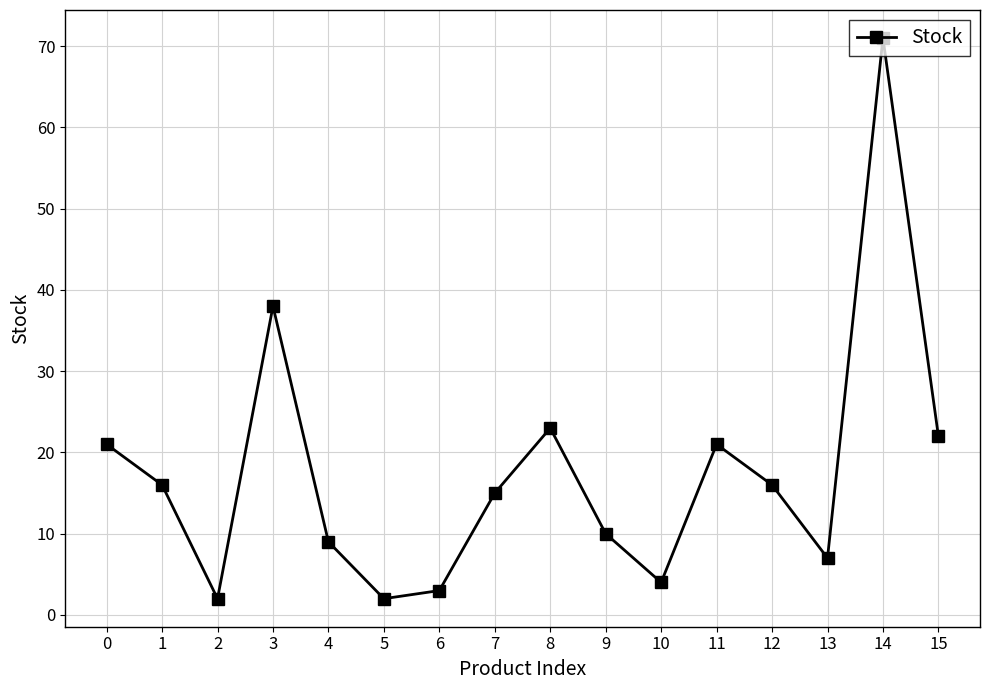

What is the sum of all values?

280